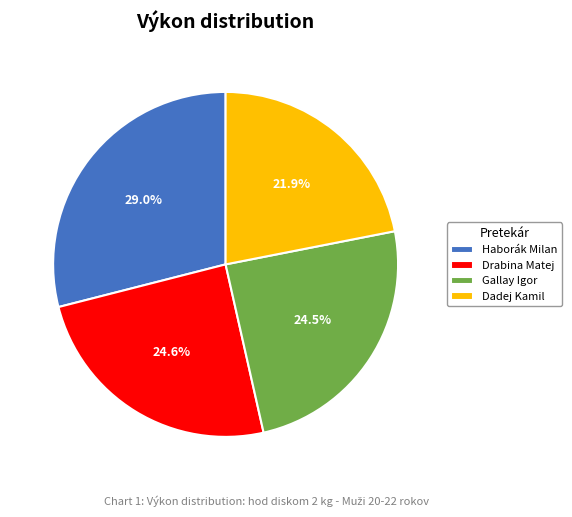

Does Gallay Igor account for over 50% of the chart?

No